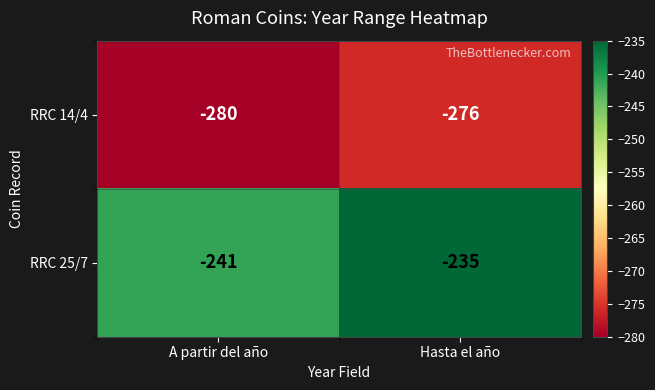

What is the maximum value for RRC 25/7?

-235